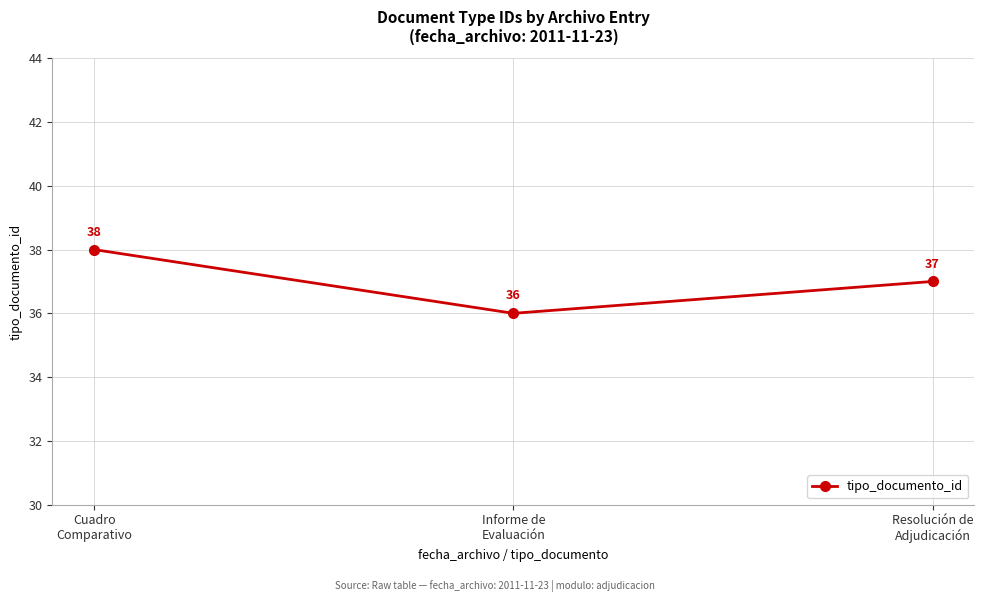

List the labels in order of value, largest first.

Cuadro
Comparativo, Resolución de
Adjudicación, Informe de
Evaluación